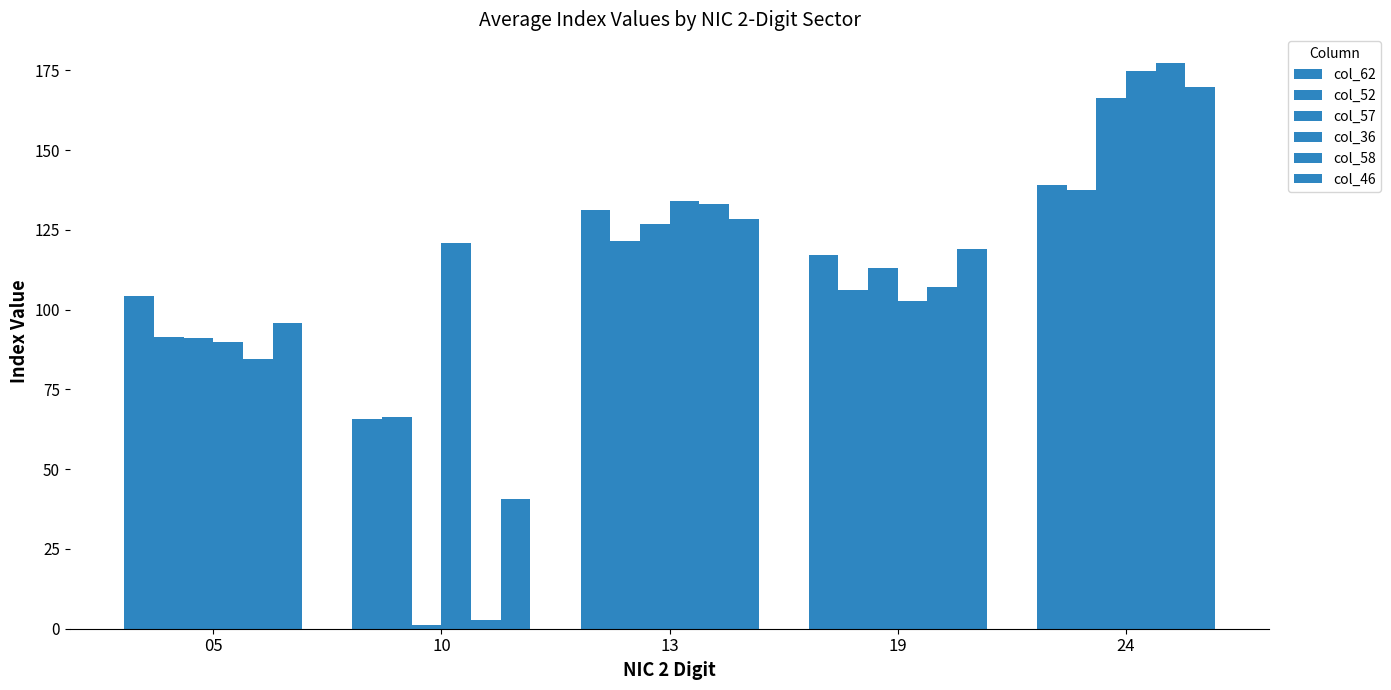

Count the number of data series in this chart.

6